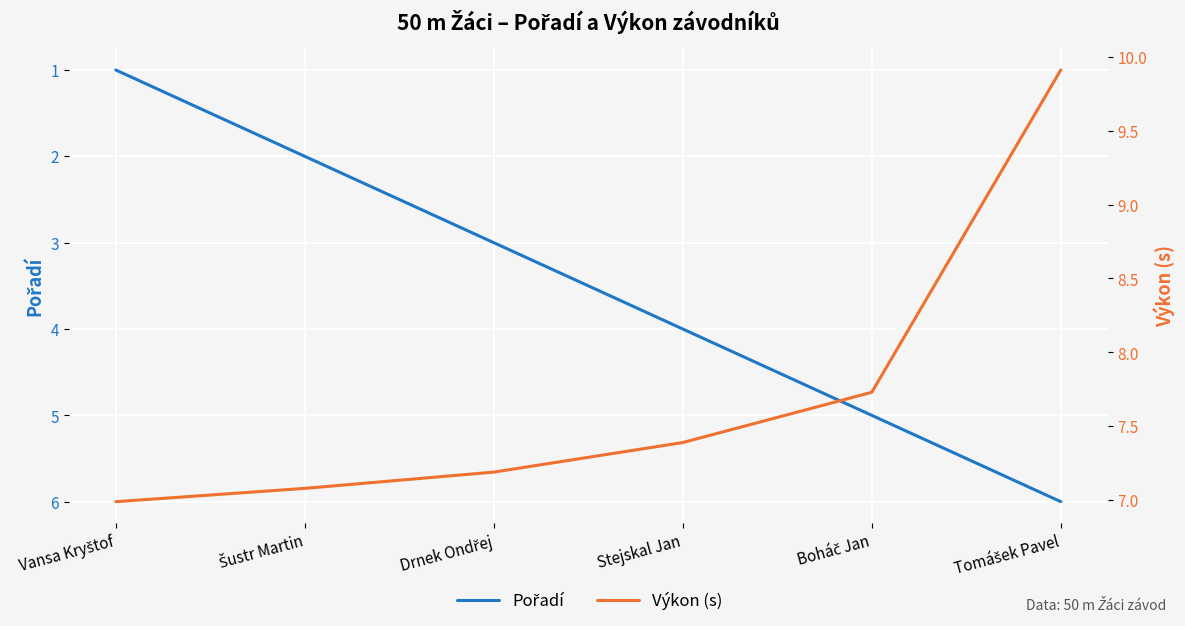

What is the sum of all Pořadí values?

21.0